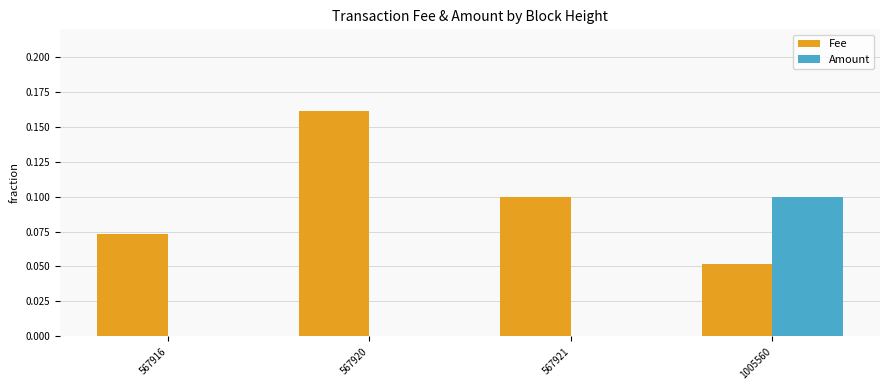

Between 567920 and 567921, which series saw the biggest shift?

Fee